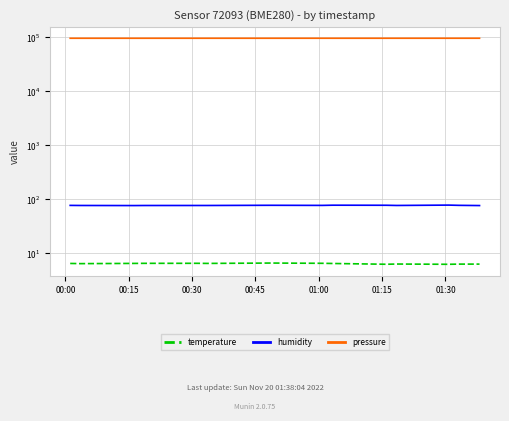

At 00:45, list the series in order from smallest to largest.

temperature, humidity, pressure